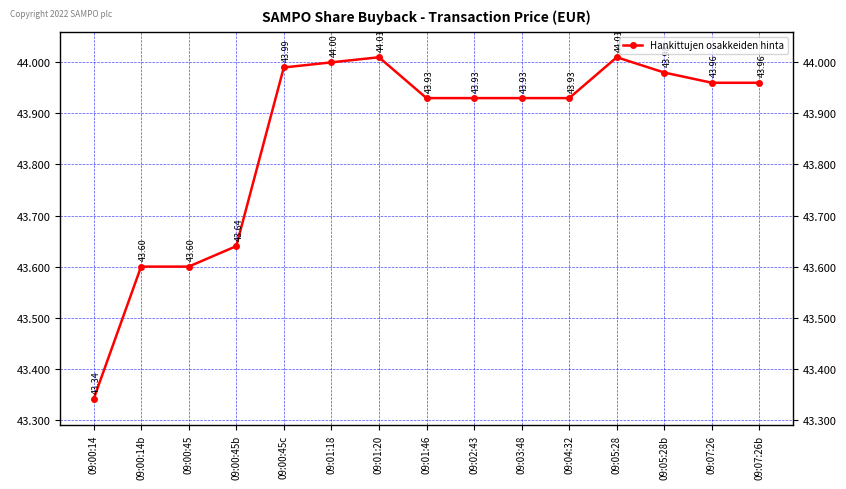

Reading right to left, what are all the values shown in this chart?

44.0	44.0	44.0	44.0	43.9	43.9	43.9	43.9	44.0	44.0	44.0	43.6	43.6	43.6	43.3